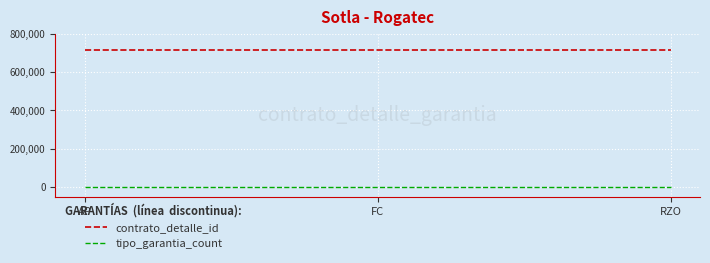

Reading left to right, what are all the values shown in this chart?

contrato_detalle_id: AP=716284	FC=716284	RZO=716284
tipo_garantia_count: AP=0	FC=0	RZO=0